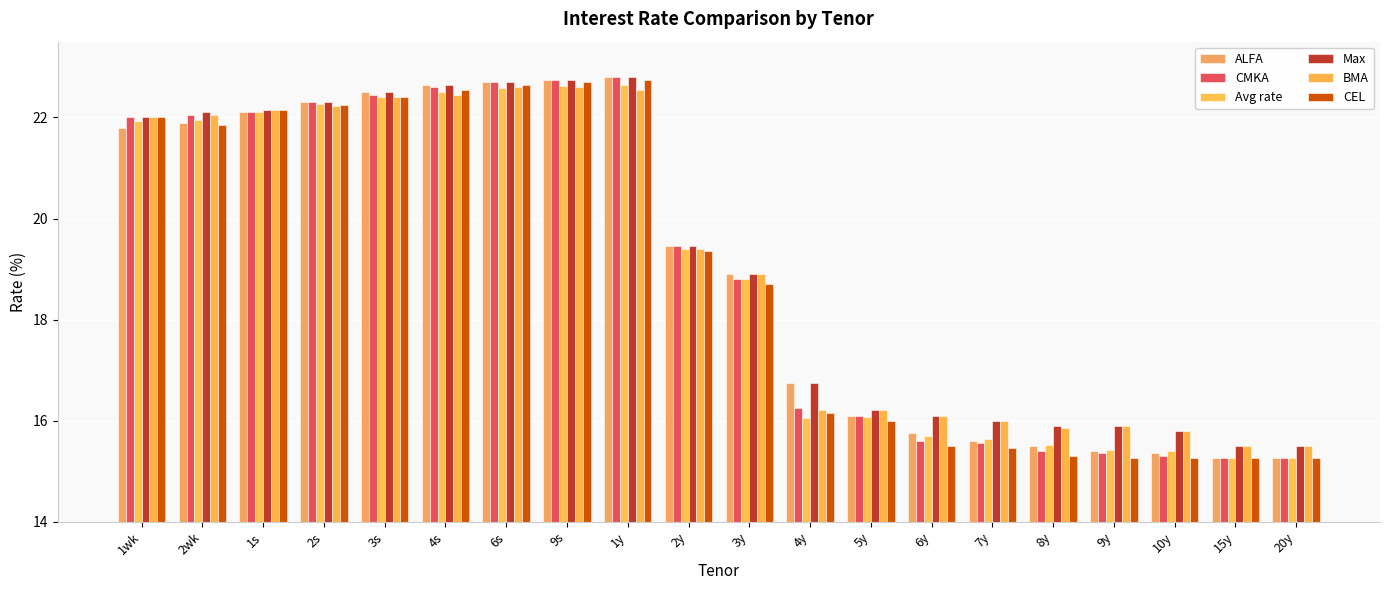

The value of BMA at 6s is 22.6. True or false?

True